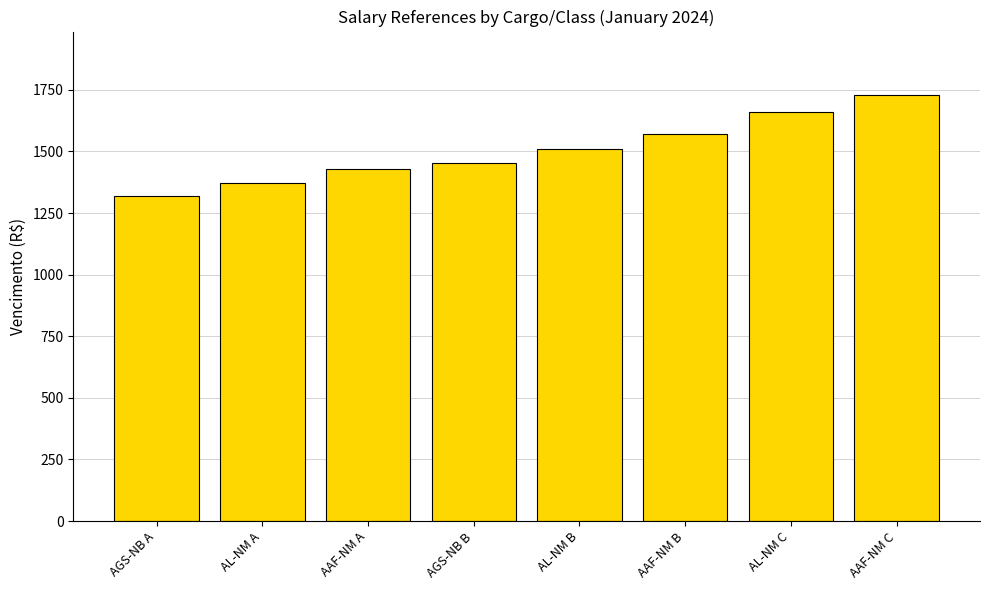

What value does the data have at AL-NM A?

1372.8